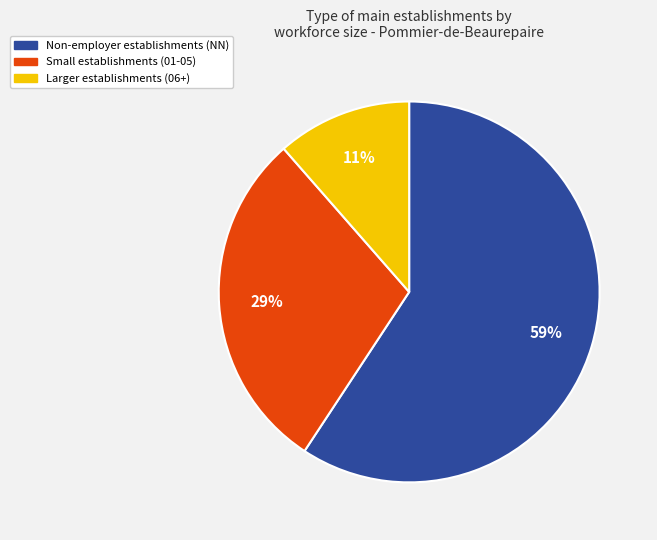

To the nearest percent, what is the difference between the largest and smallest slice percentages?

48%